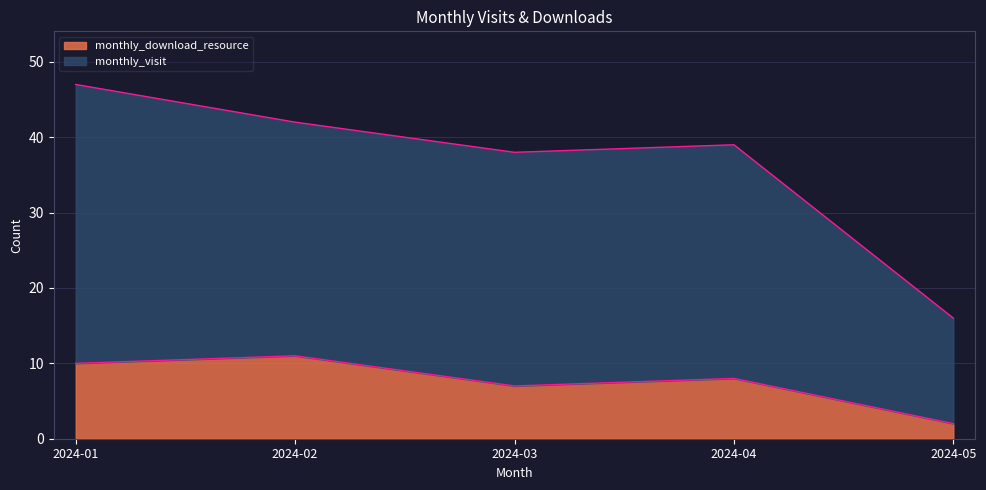

The value of monthly_download_resource at 2024-05 is 2. True or false?

True